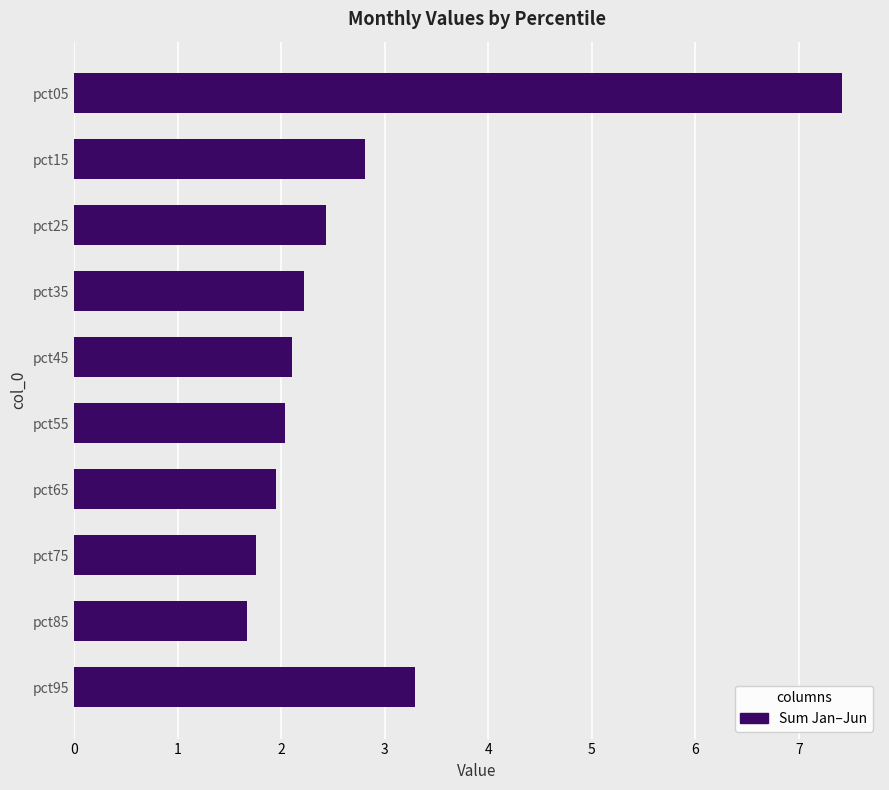

How many series are shown in this chart?

1